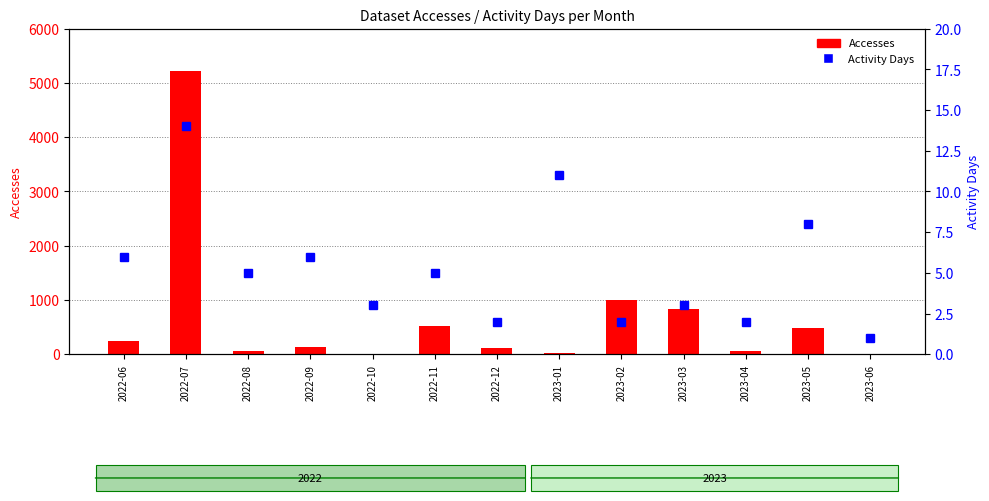

Does the chart contain any negative values?

No